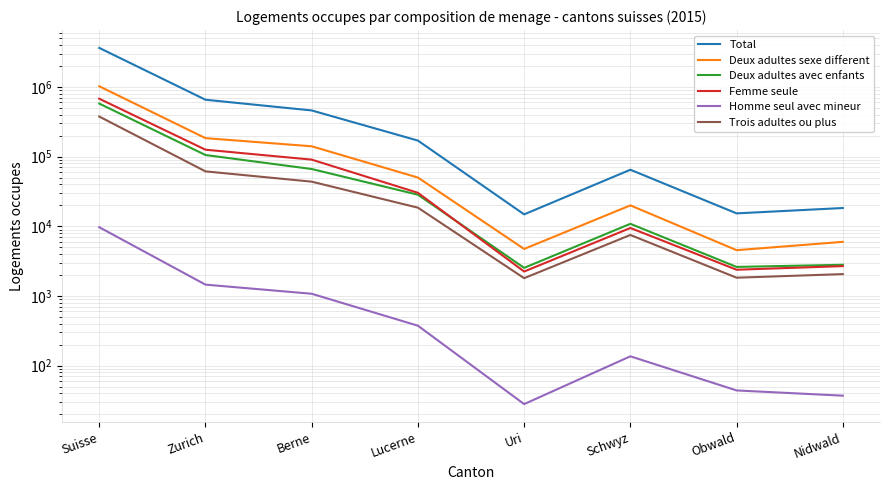

At how many categories does at least one series exceed 1409151?

1